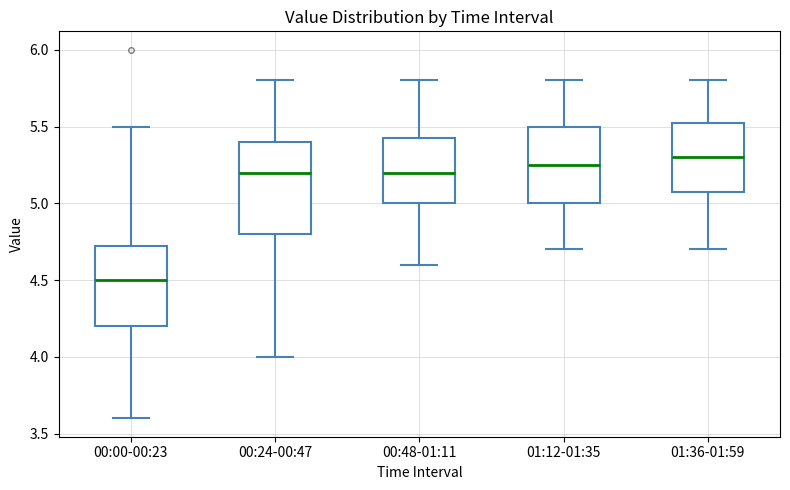

Reading left to right, transcribe this box plot: for each box, give where its median line is, the range the box spans, and where its two whiskers end, as read against the y-axis. The values are not printed on the chart, so give them approximately, as read against the axis.

00:00-00:23: median 4.50, box 4.20 to 4.75, whiskers 3.60 to 5.50
00:24-00:47: median 5.20, box 4.80 to 5.40, whiskers 4.00 to 5.80
00:48-01:11: median 5.20, box 5.00 to 5.45, whiskers 4.60 to 5.80
01:12-01:35: median 5.25, box 5.00 to 5.50, whiskers 4.70 to 5.80
01:36-01:59: median 5.30, box 5.10 to 5.55, whiskers 4.70 to 5.80